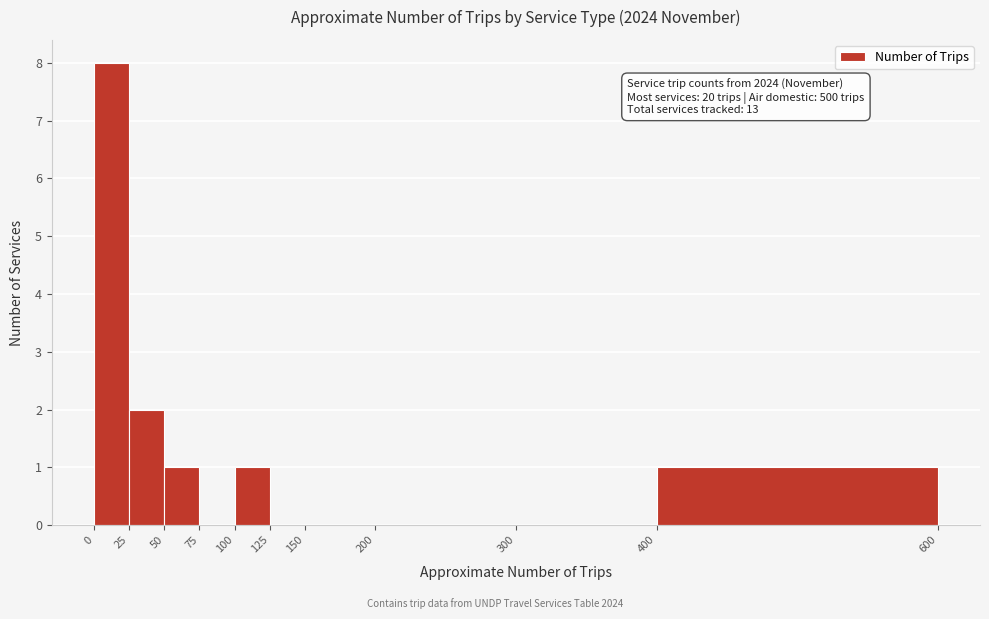

Over which range of the x-axis is the bar tallest?

0 to 25